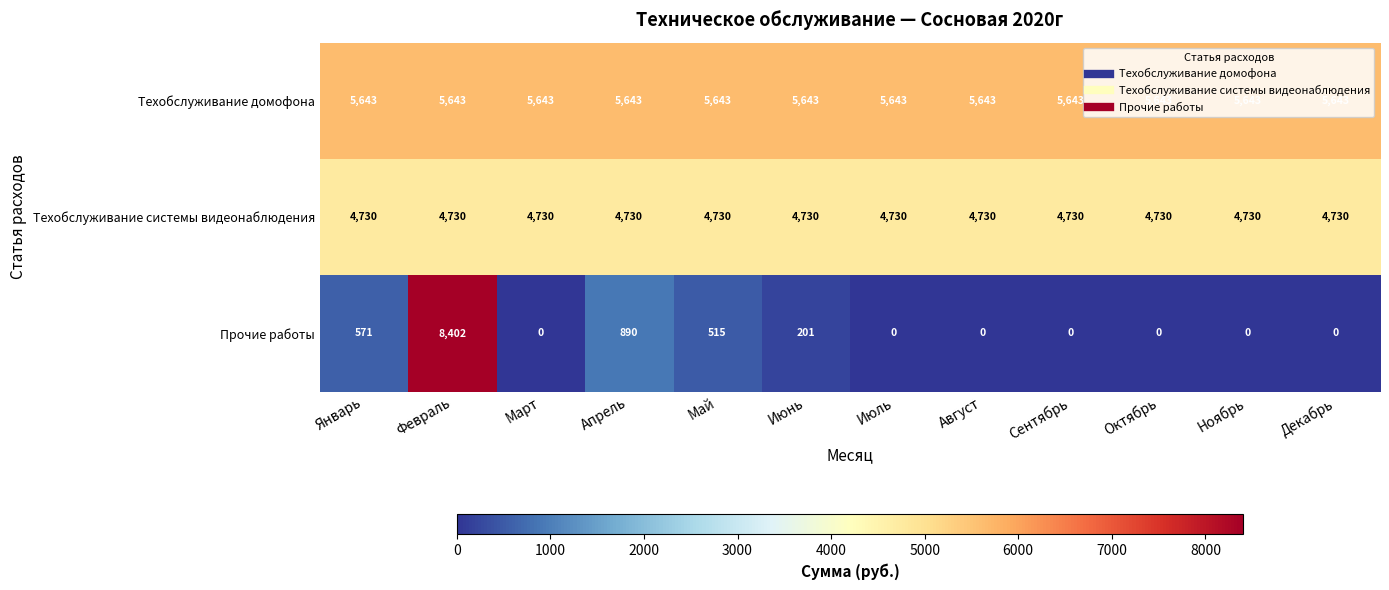

Which series has the largest range (max minus min)?

Прочие работы